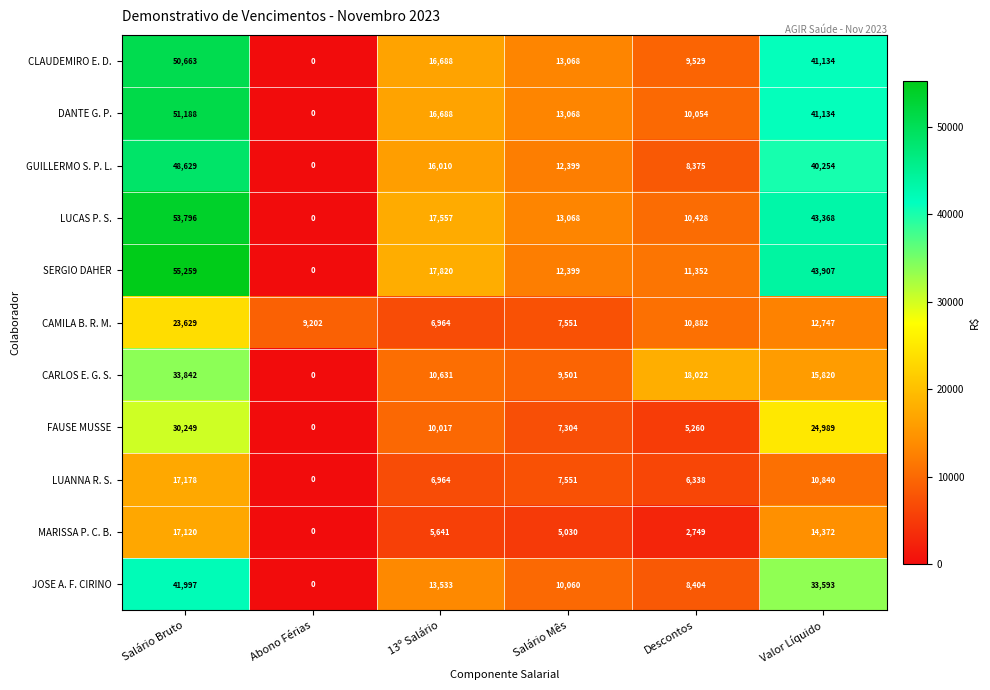

True or false: FAUSE MUSSE has a value of 3074 at Salário Mês.

False